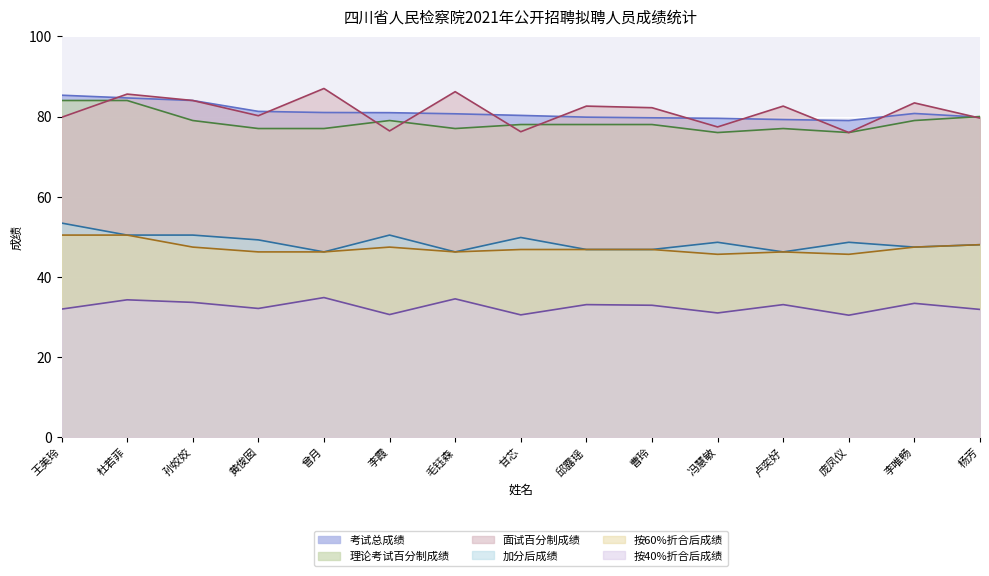

True or false: 按40%折合后成绩 has a value of 8.1 at 杜若菲.

False